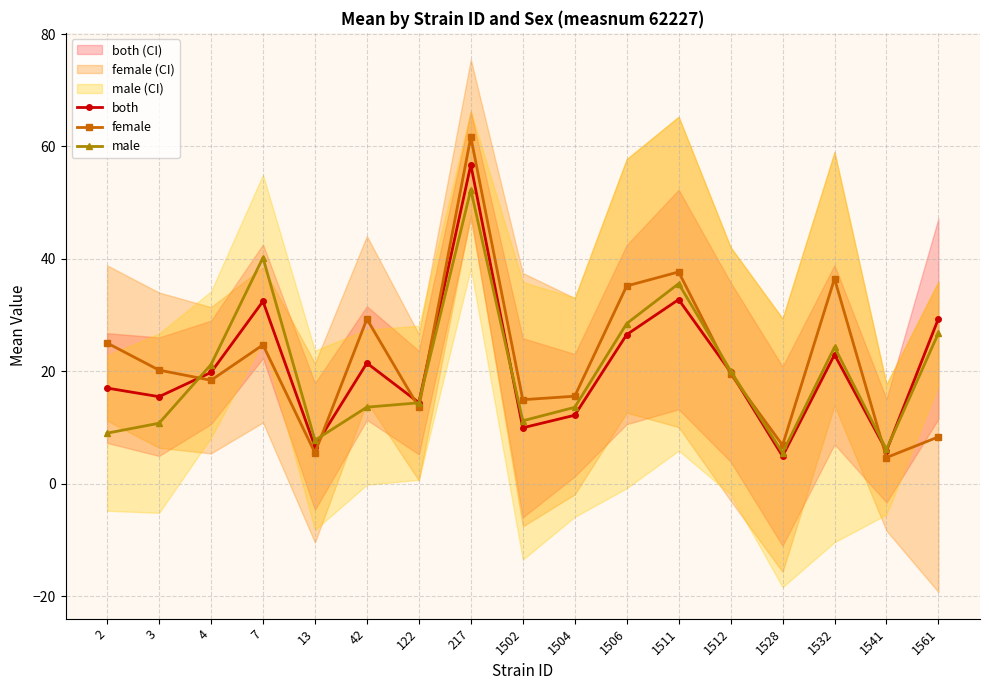

What value does the female series have at 2?

25.0